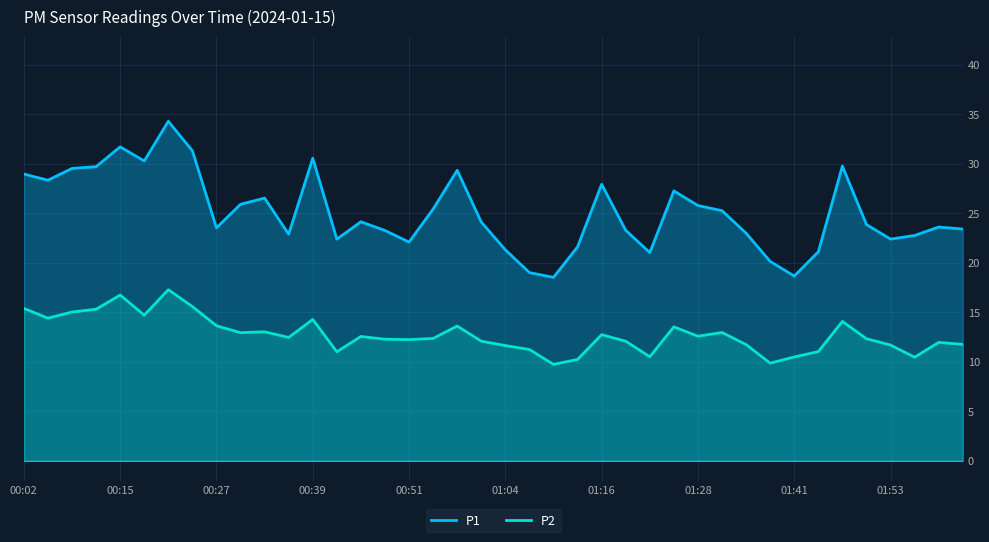

What is the minimum value for P1?

18.5